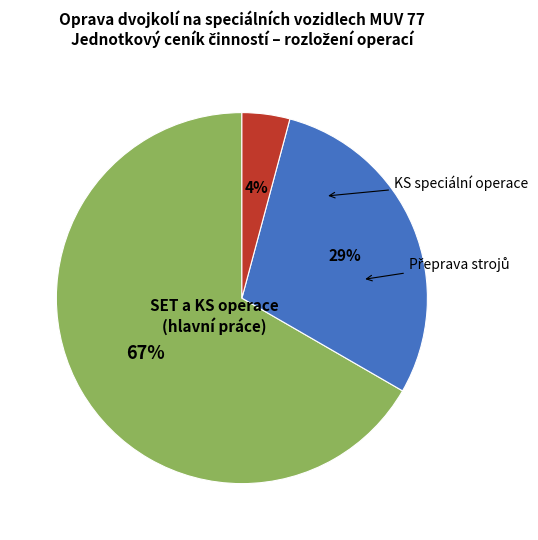

Is there any slice that represents more than half of the pie?

Yes